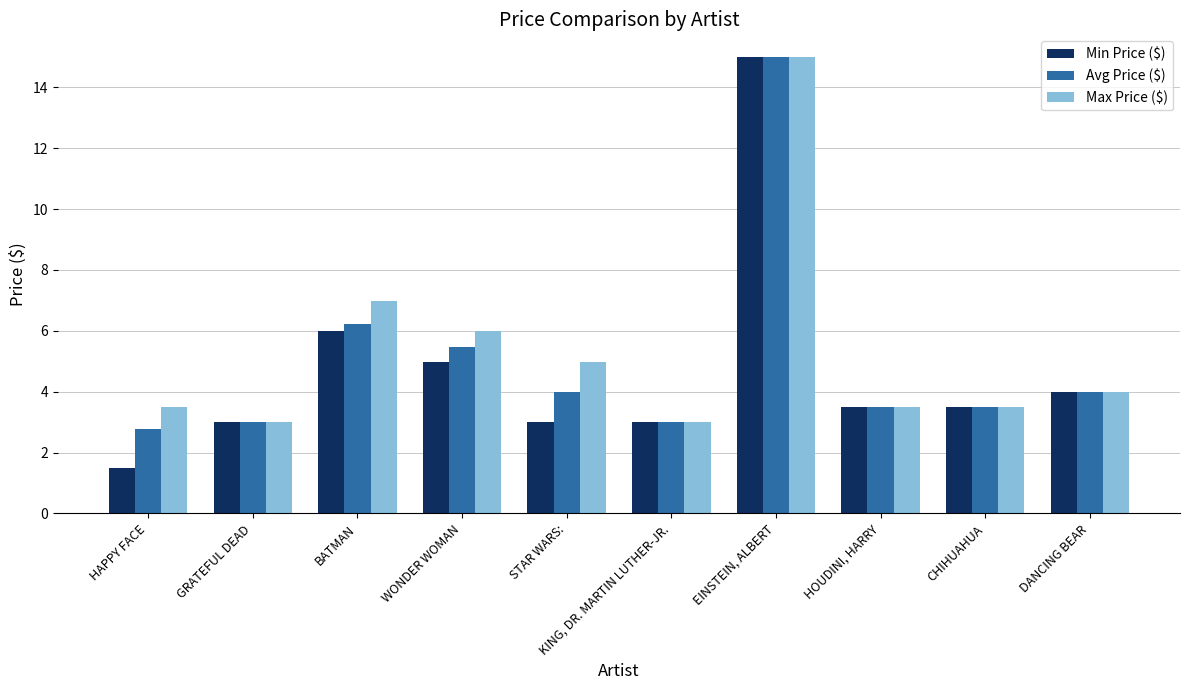

Which series has the widest spread of values?

Min Price ($)